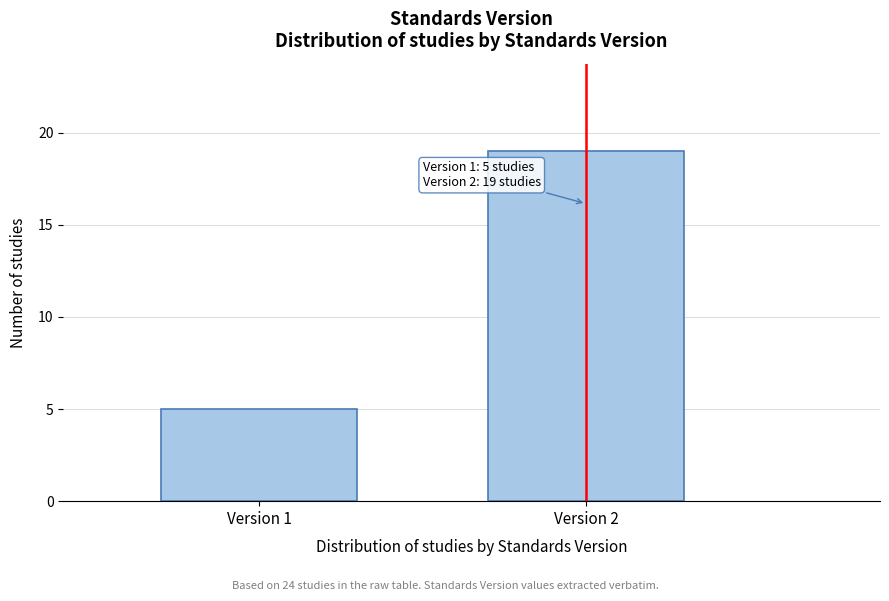

Reading left to right, what are all the values shown in this chart?

5	19